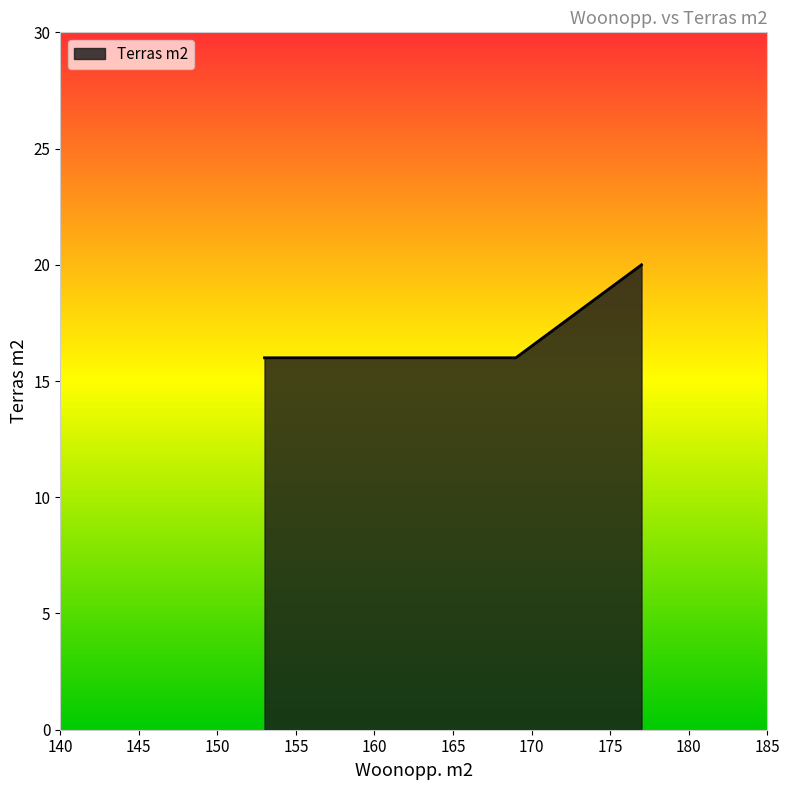

Does the chart have visible grid lines?

No